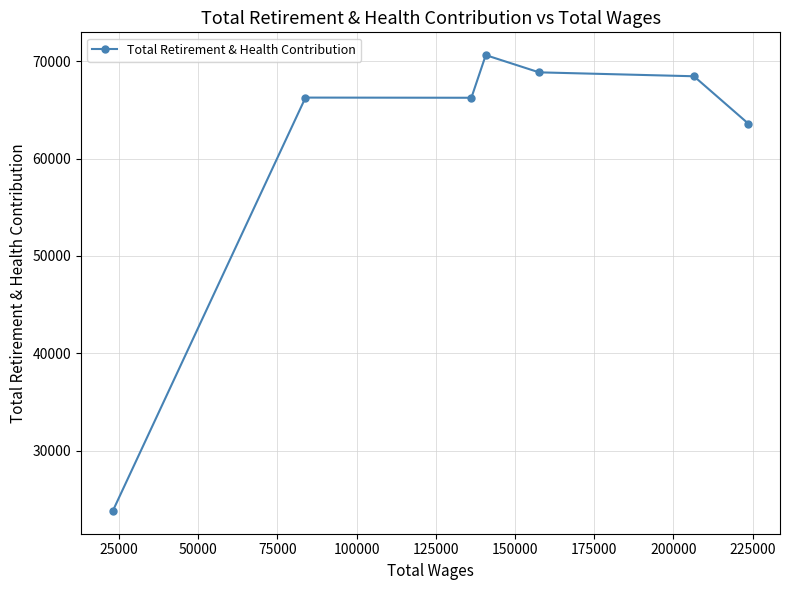

What is the value of the 3rd point from the left?

66248